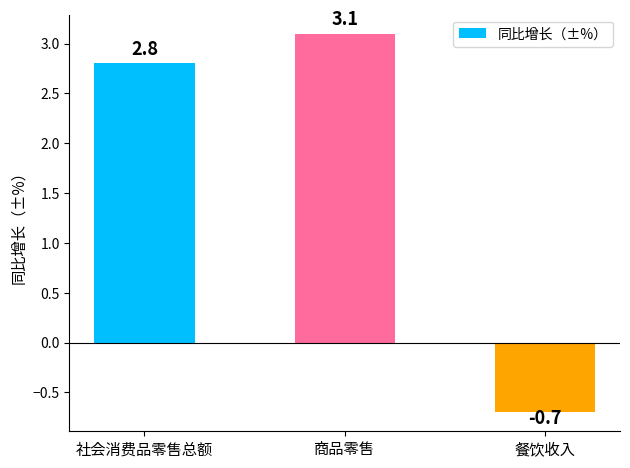

What position from the right is 社会消费品零售总额?

3